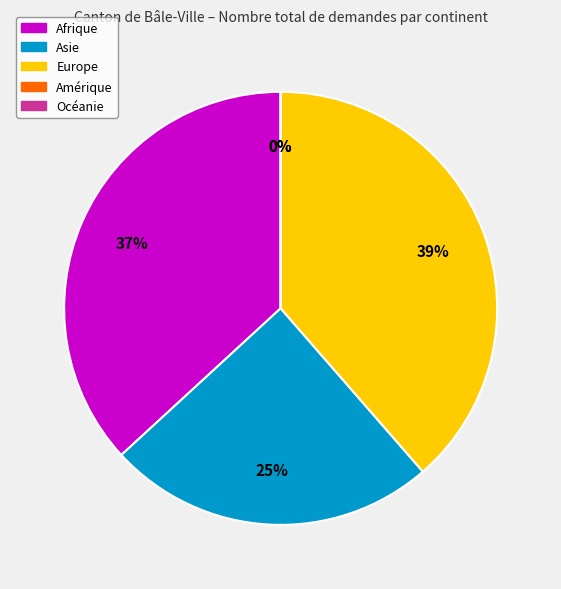

True or false: Afrique accounts for 37% of the total.

True